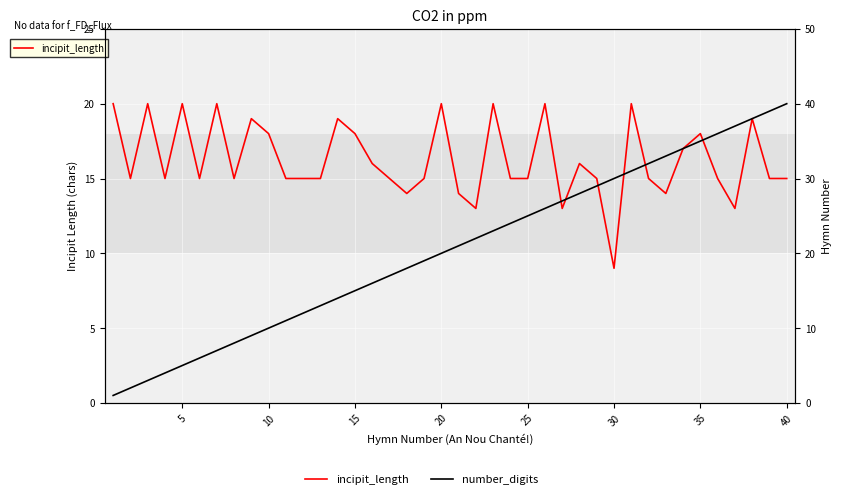

The number_digits series shows 2 at 25. True or false?

False